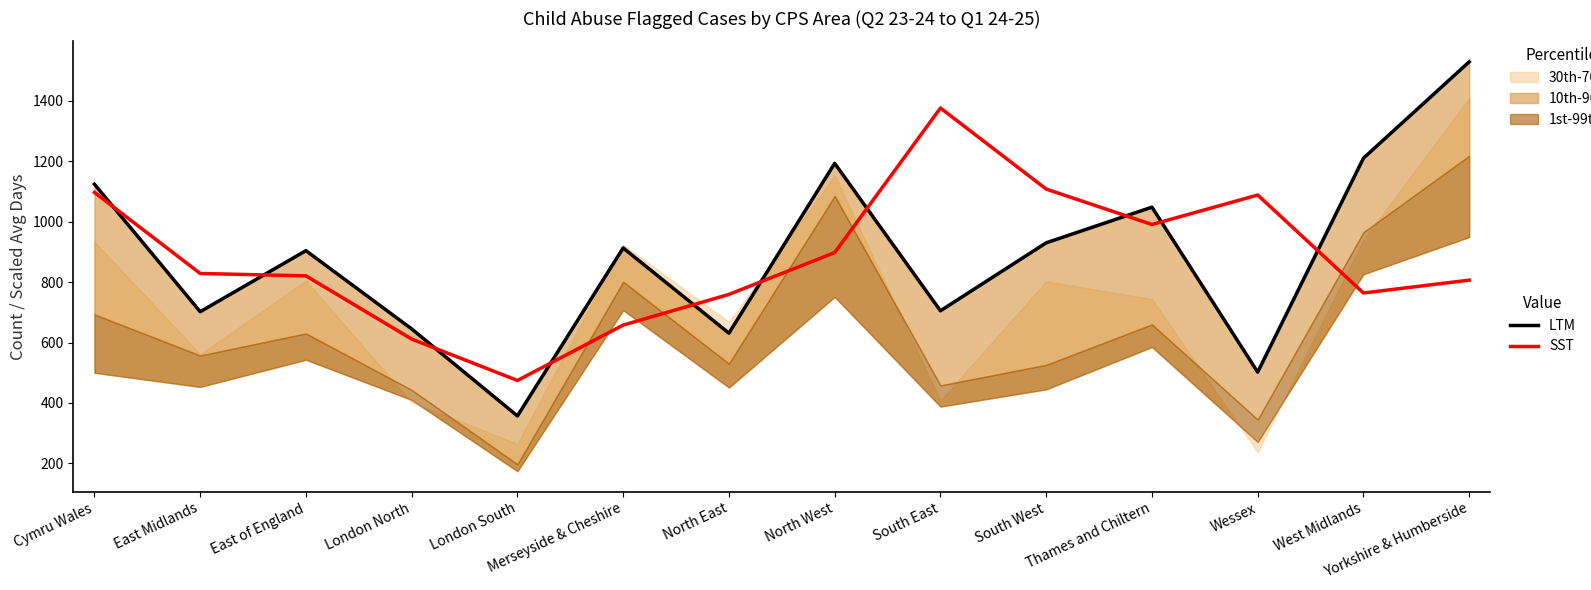

At which label is SST closest to 925?

North West